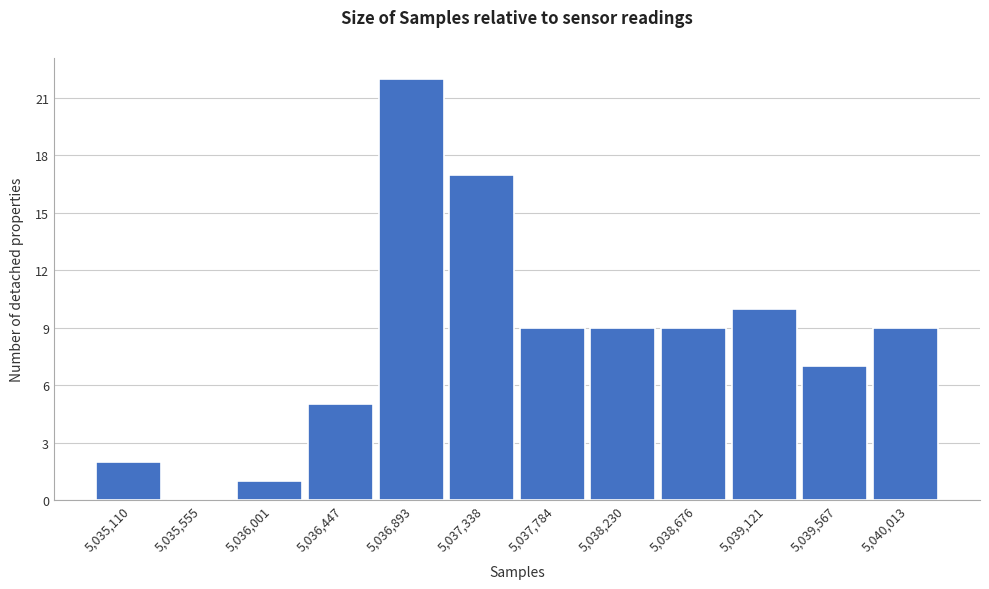

Reading left to right, what are all the values shown in this chart?

5,035,110=2	5,035,555=0	5,036,001=1	5,036,447=5	5,036,893=22	5,037,338=17	5,037,784=9	5,038,230=9	5,038,676=9	5,039,121=10	5,039,567=7	5,040,013=9